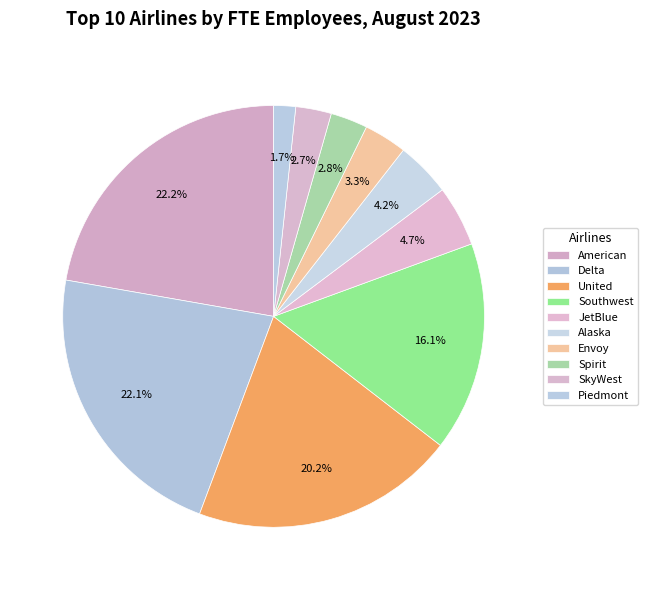

How many slices are in this pie chart?

10